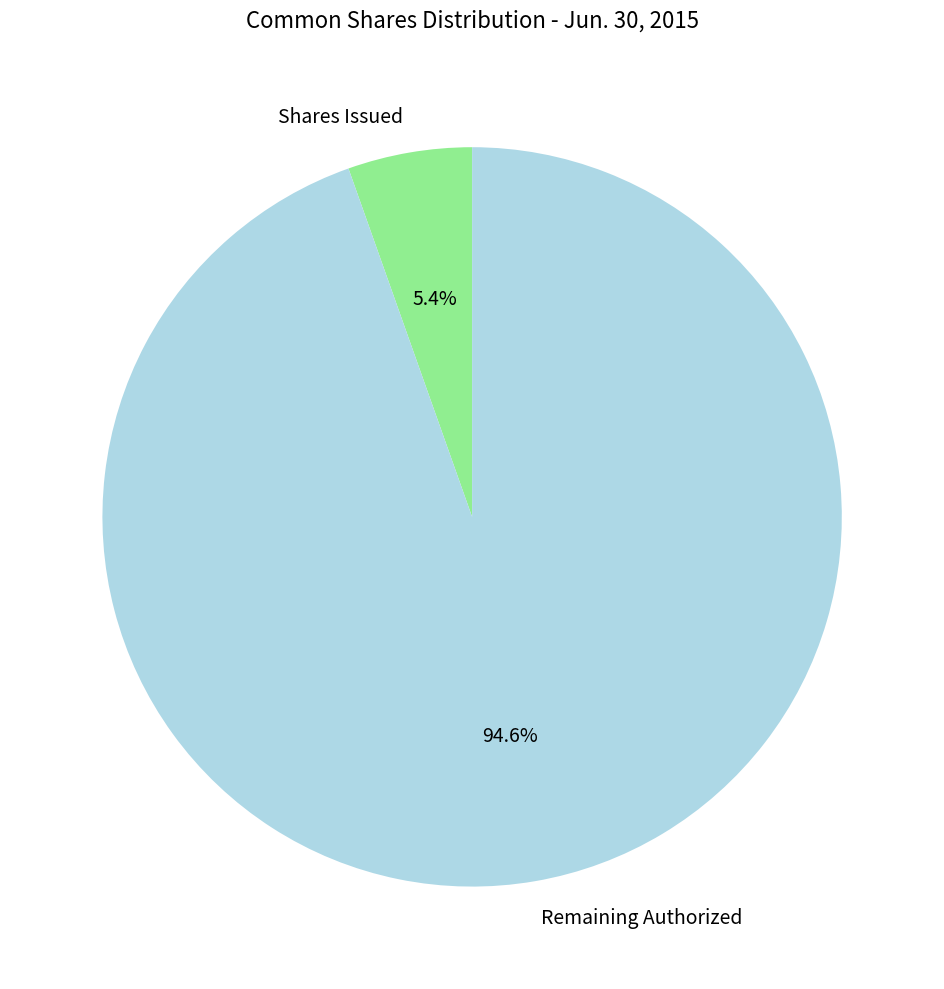

Does Remaining Authorized account for over 50% of the chart?

Yes